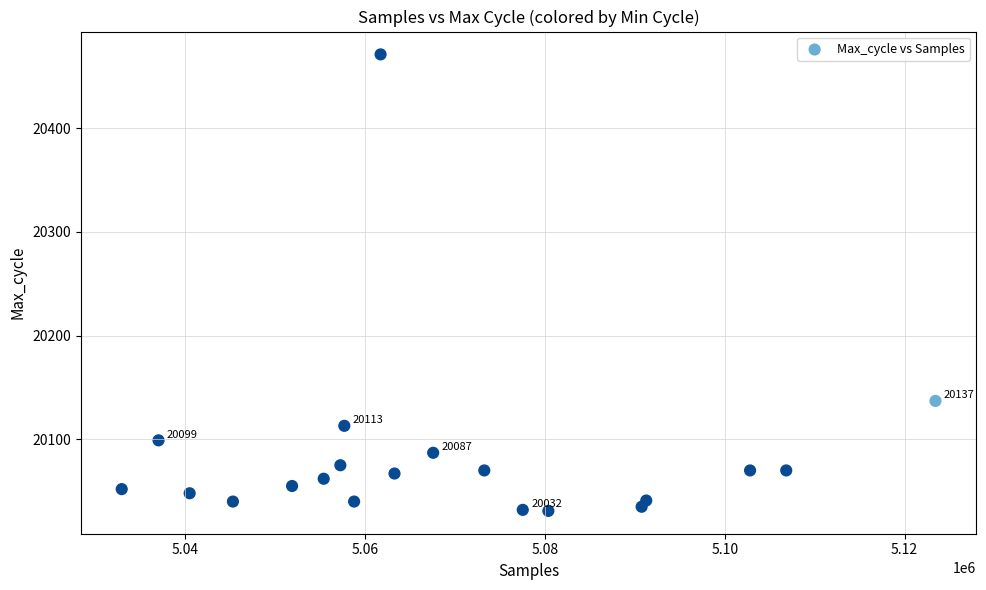

What Y value in the scatter plot is closest to 20251?

20137